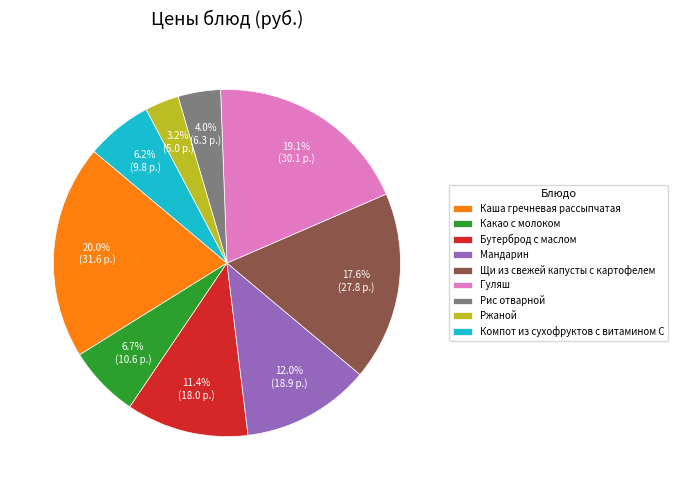

Which slice is the largest?

Каша гречневая рассыпчатая